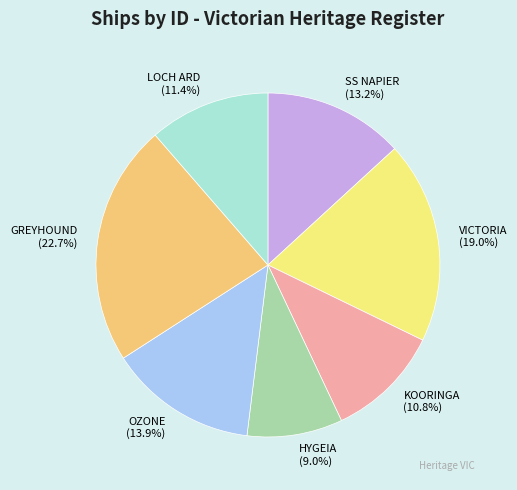

Rank the categories by value from highest to lowest.

GREYHOUND, VICTORIA, OZONE, SS NAPIER, LOCH ARD, KOORINGA, HYGEIA